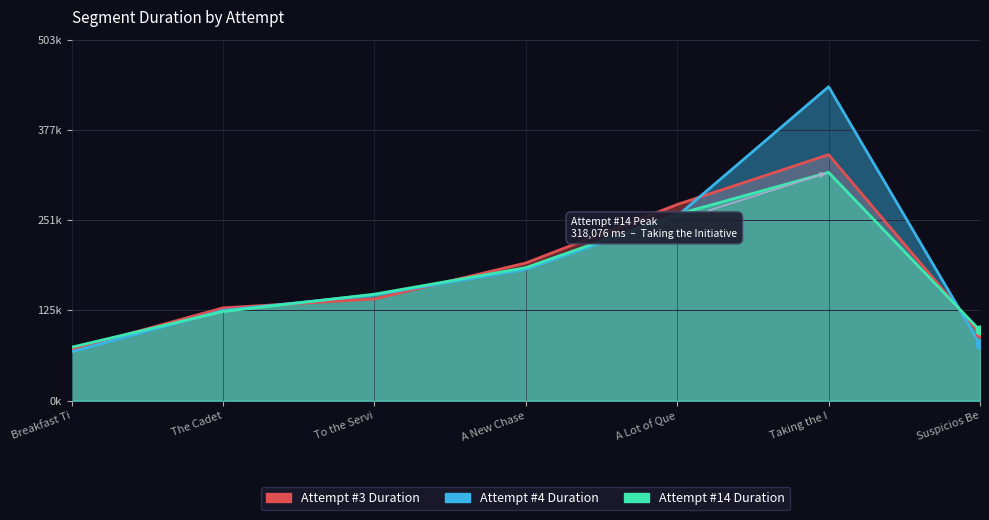

Which series has the largest Y range (max minus min)?

Attempt #4 Duration